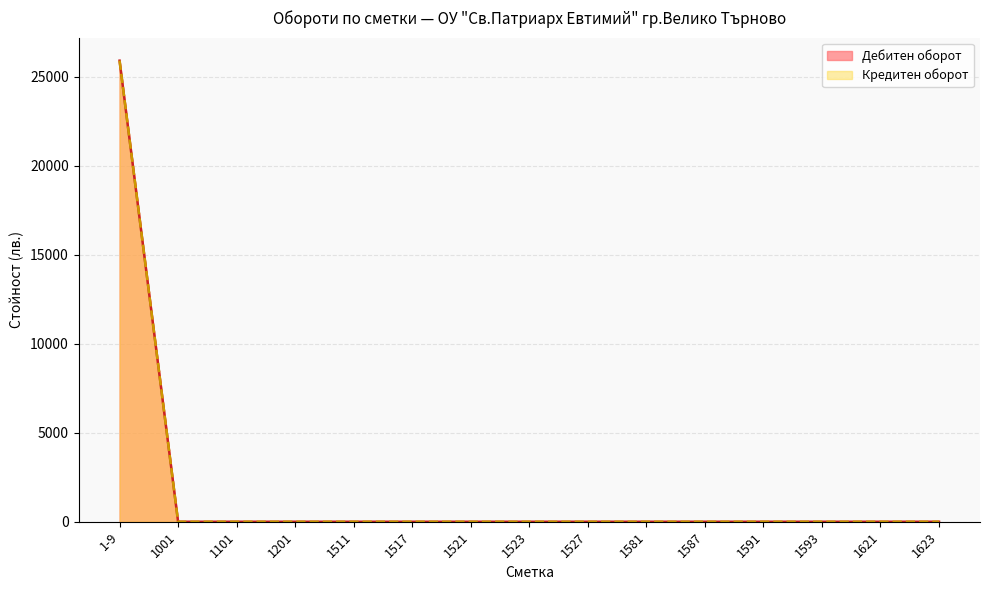

Reading right to left, transcribe all the data shown in this chart.

Дебитен оборот: 1623=0.0	1621=0.0	1593=0.0	1591=0.0	1587=0.0	1581=0.0	1527=0.0	1523=0.0	1521=0.0	1517=0.0	1511=0.0	1201=0.0	1101=0.0	1001=0.0	1-9=25913.4
Кредитен оборот: 1623=0.0	1621=0.0	1593=0.0	1591=0.0	1587=0.0	1581=0.0	1527=0.0	1523=0.0	1521=0.0	1517=0.0	1511=0.0	1201=0.0	1101=0.0	1001=0.0	1-9=25913.4